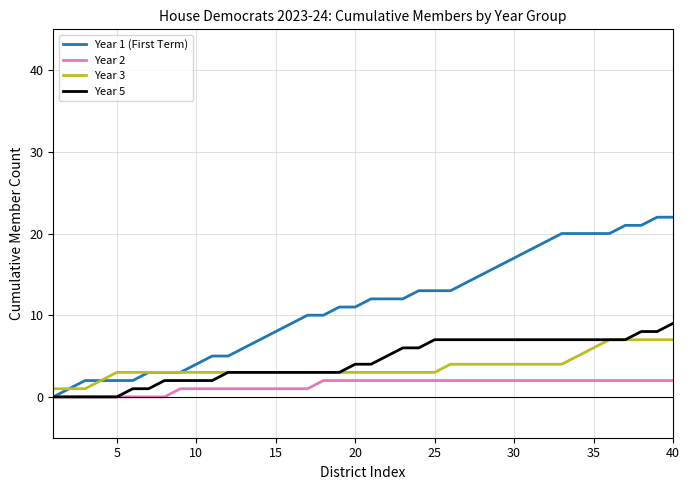

Which series has the largest total across all categories?

Year 1 (First Term)